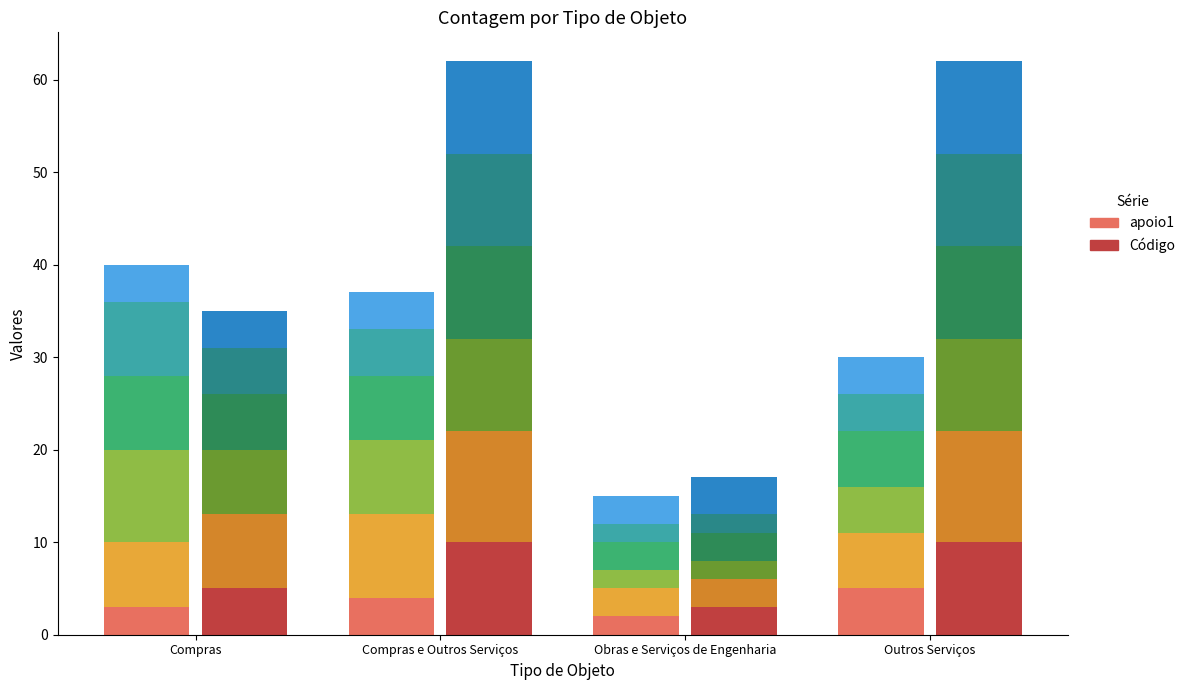

Which label corresponds to the smallest value in the chart?

Obras e Serviços de Engenharia